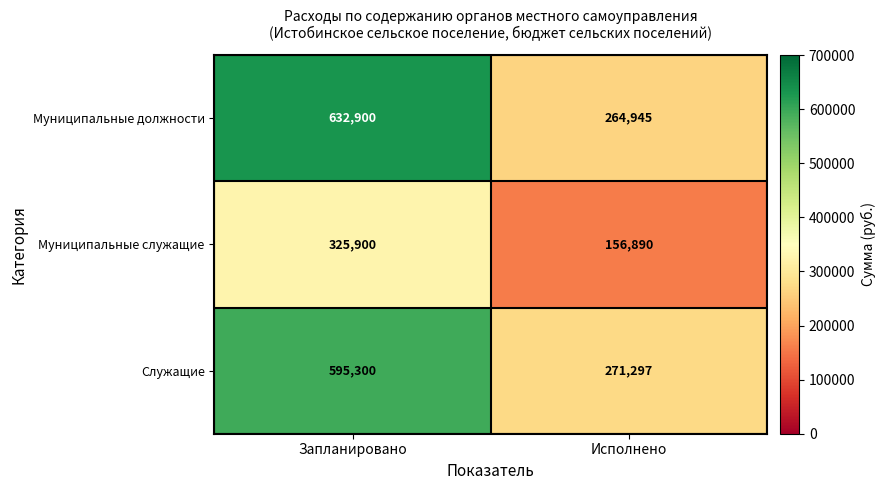

Which series changed the most between Запланировано and Исполнено?

Муниципальные должности